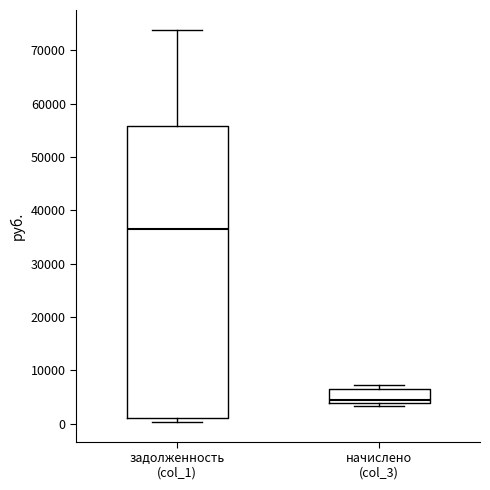

Comparing the boxes themselves (not the whiskers), which one is the tallest?

задолженность (col_1)